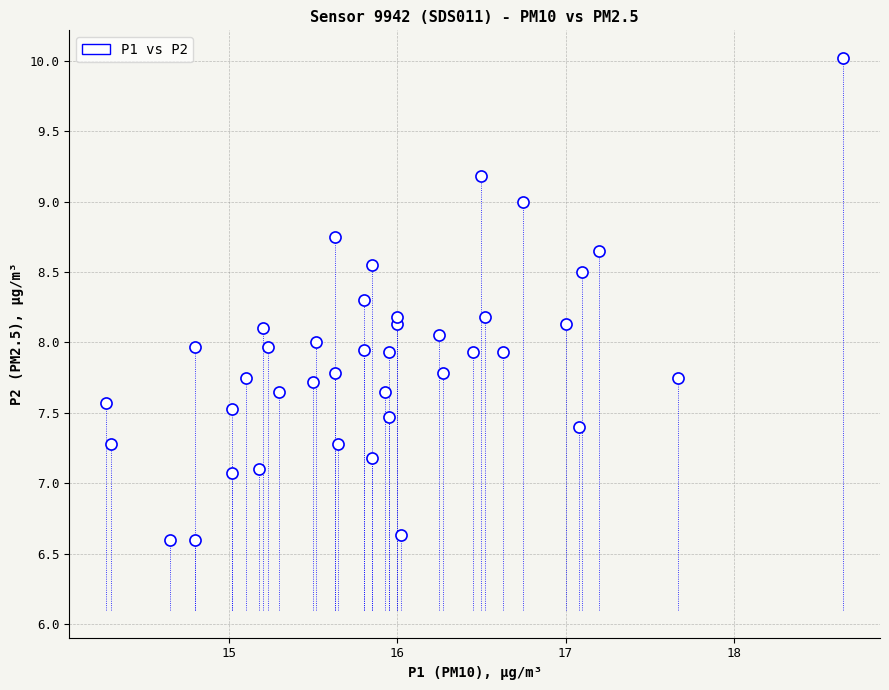

What is the range of Y values (max minus min)?

3.4